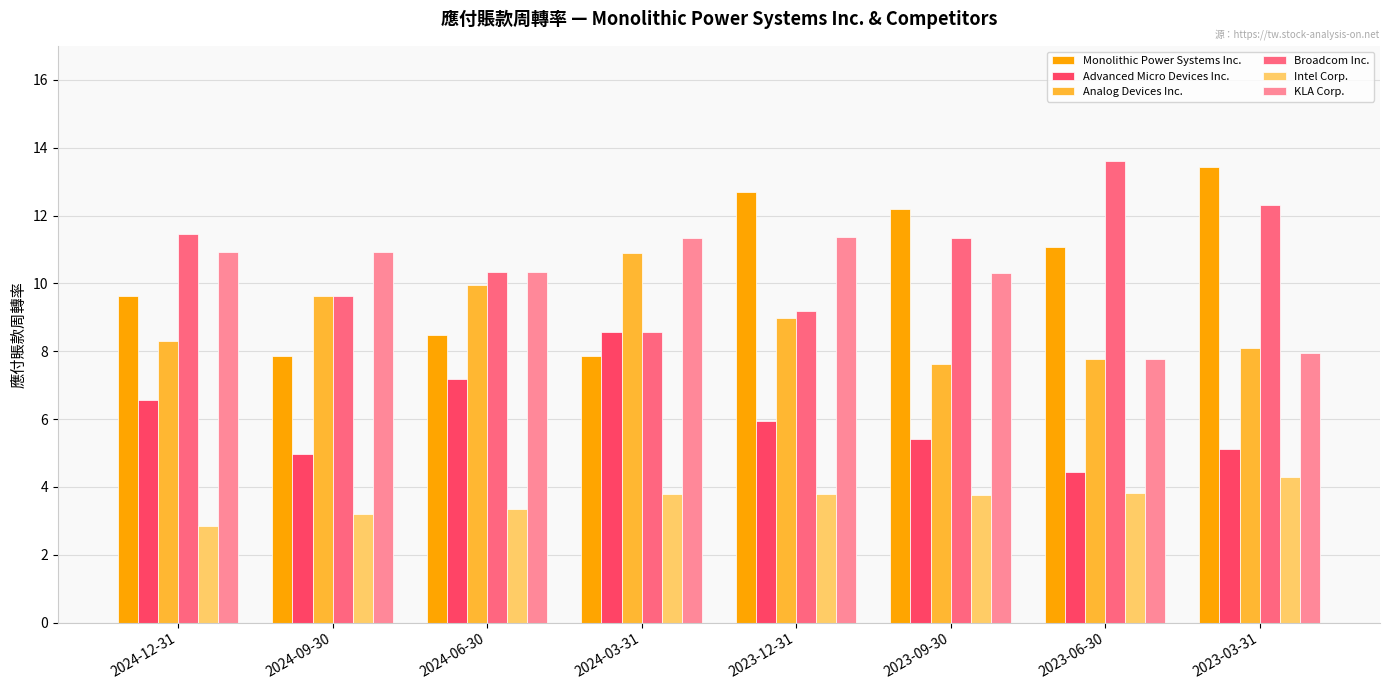

How many bars are there in each group?

6